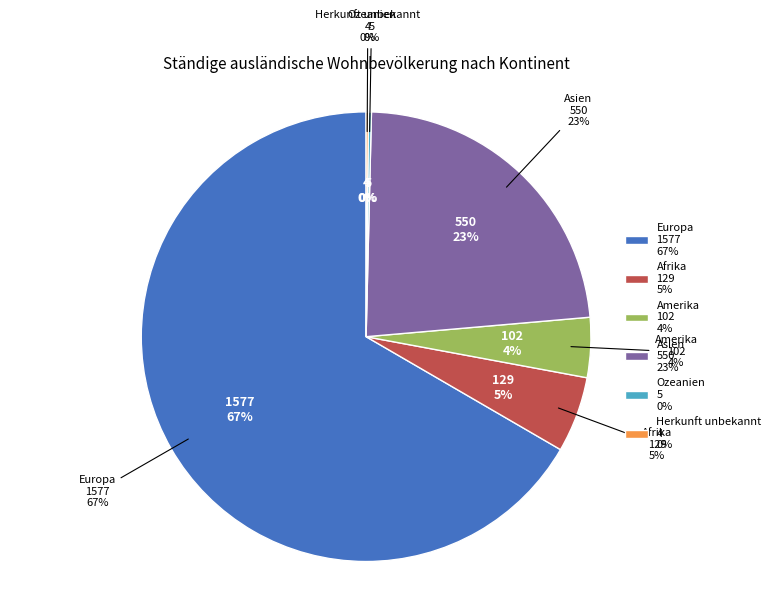

To the nearest percent, what percentage of the pie is Afrika?

5%